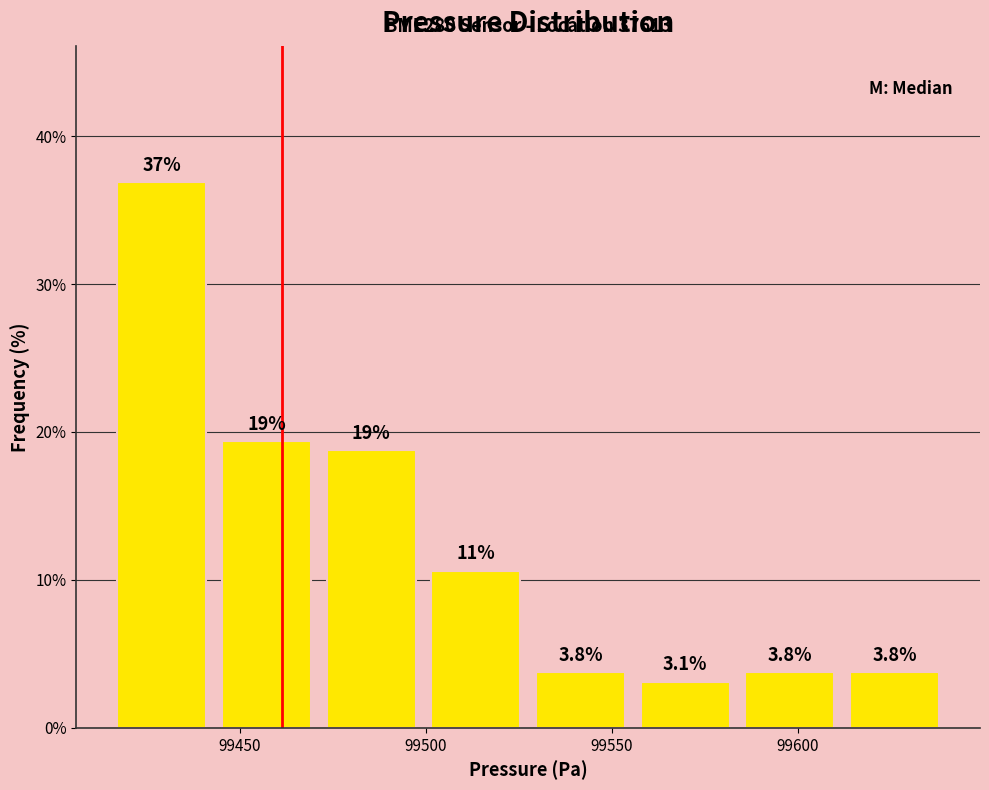

Which range on the x-axis has the tallest bar?

99415 to 99445